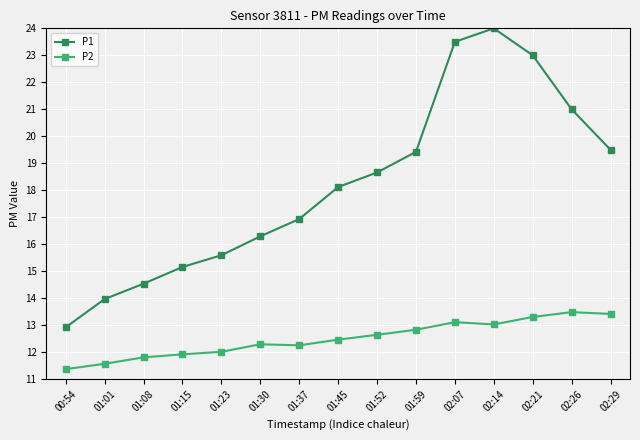

What is the lowest value of the P2 series?

11.4